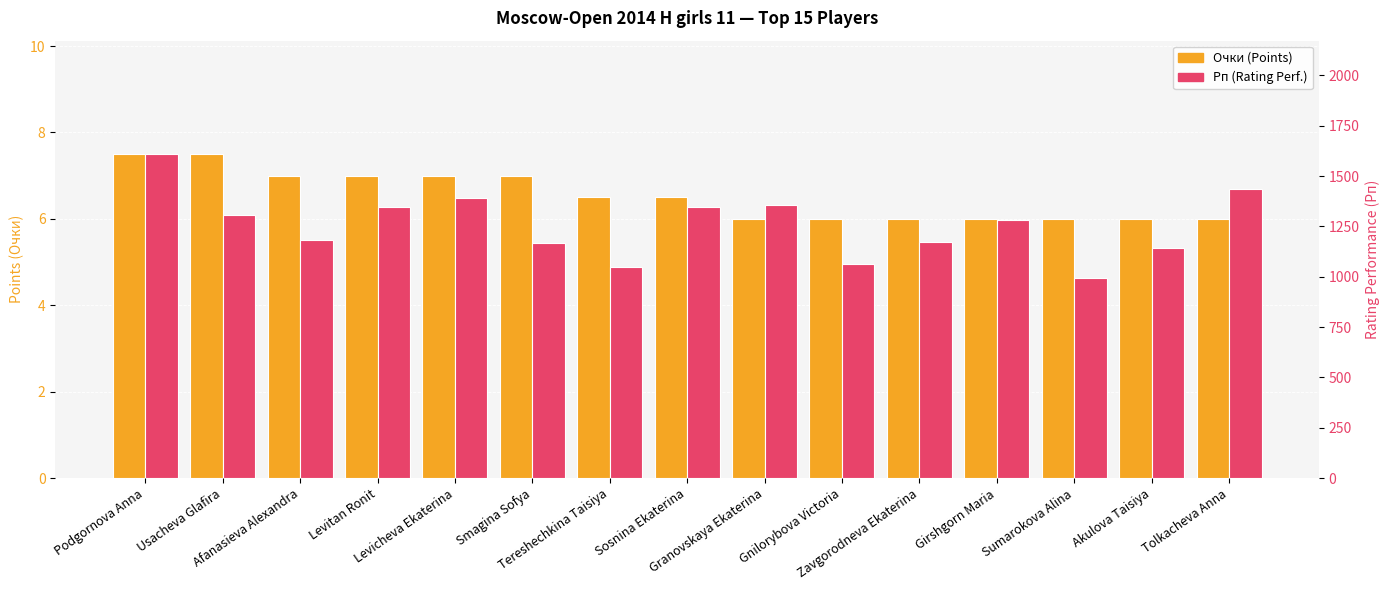

What position from the left is Tolkacheva Anna?

15